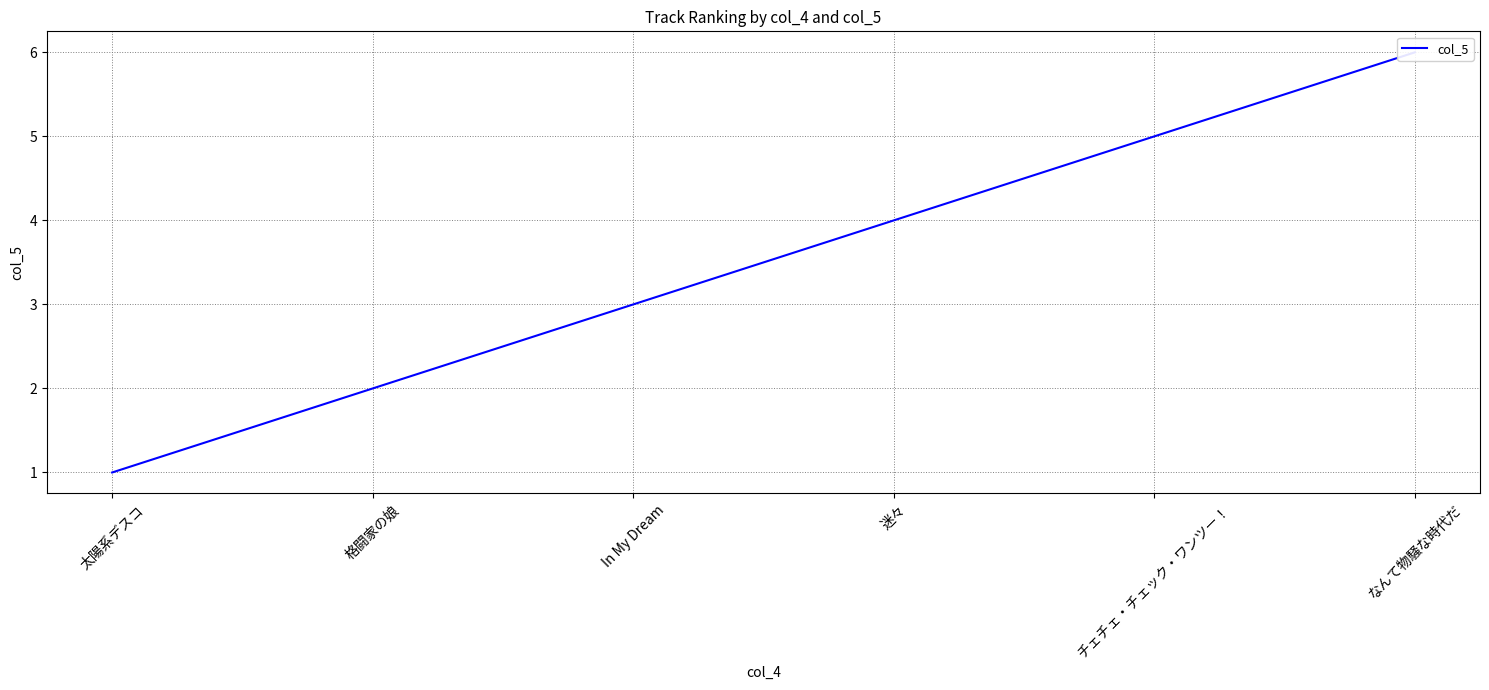

Where is the data nearest to the value 3?

In My Dream